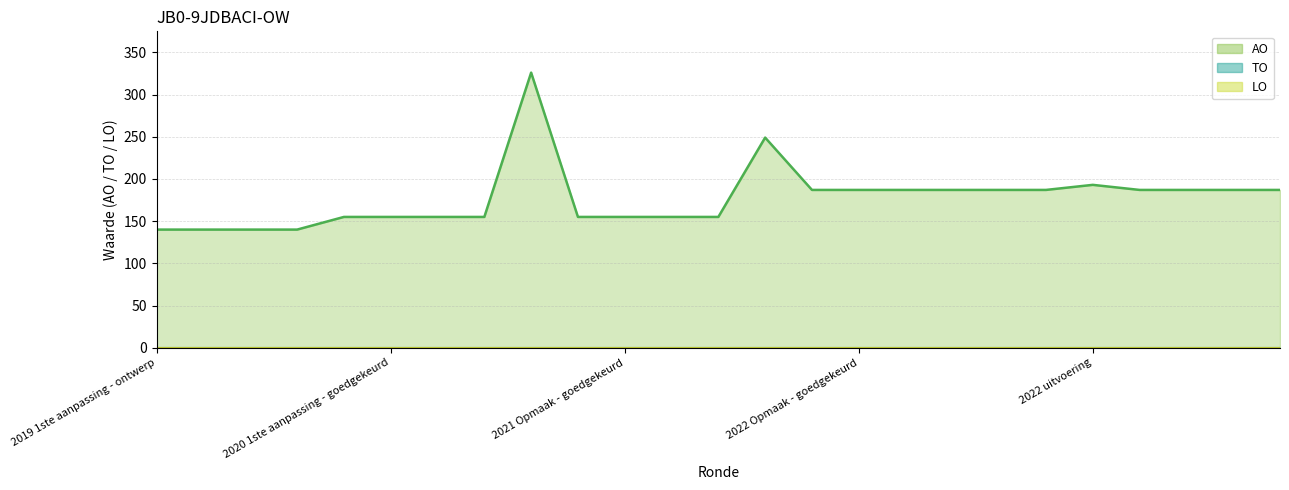

True or false: LO line has more than 1 points higher than both neighbors.

False